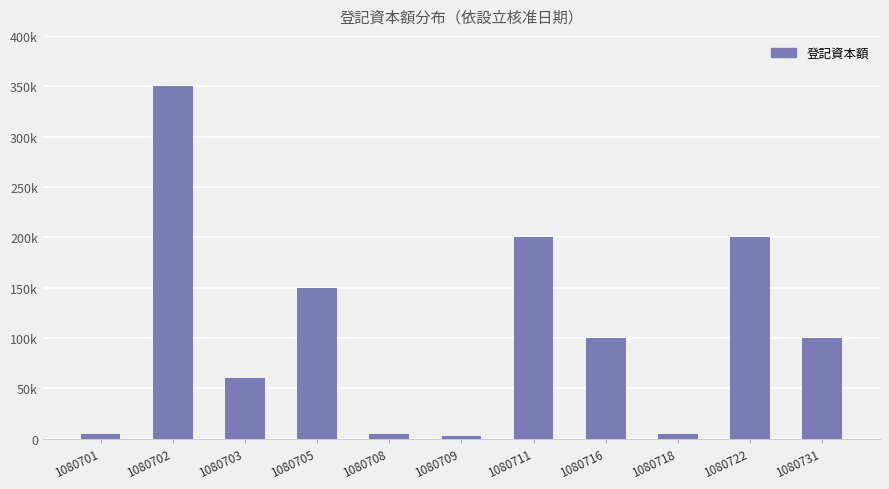

What is the difference between the values at 1080711 and 1080718?

195000